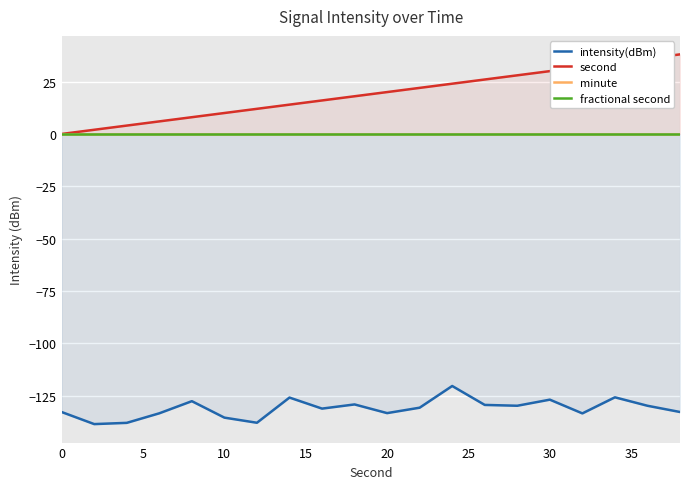

What is the maximum value shown in the chart?

38.0